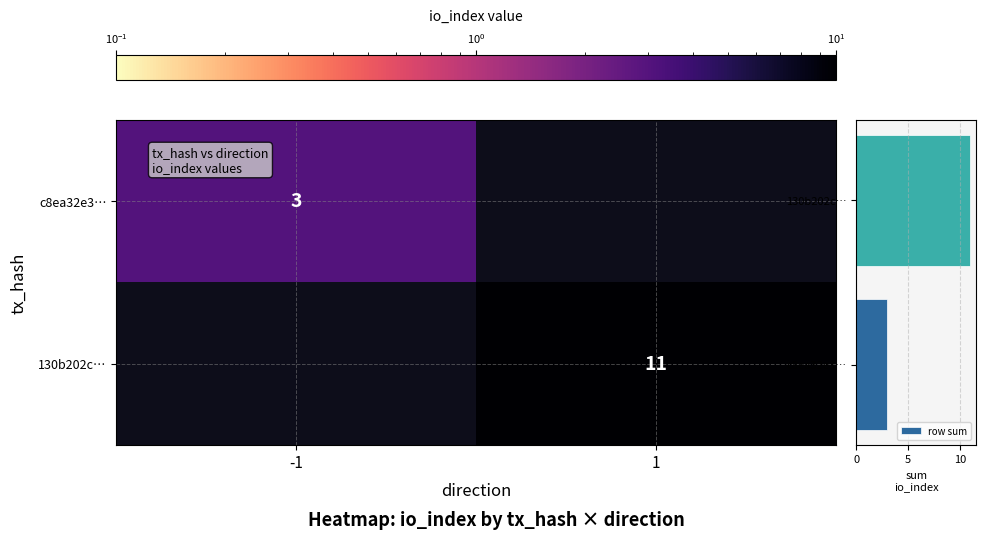

How many data points in row sum are less than 11?

1